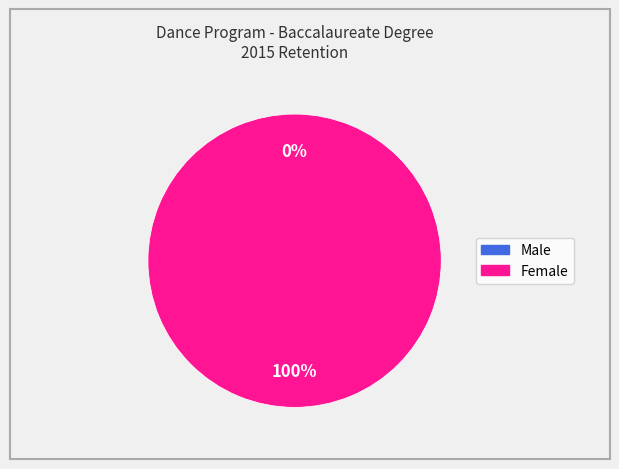

Is Male the majority of the pie?

No